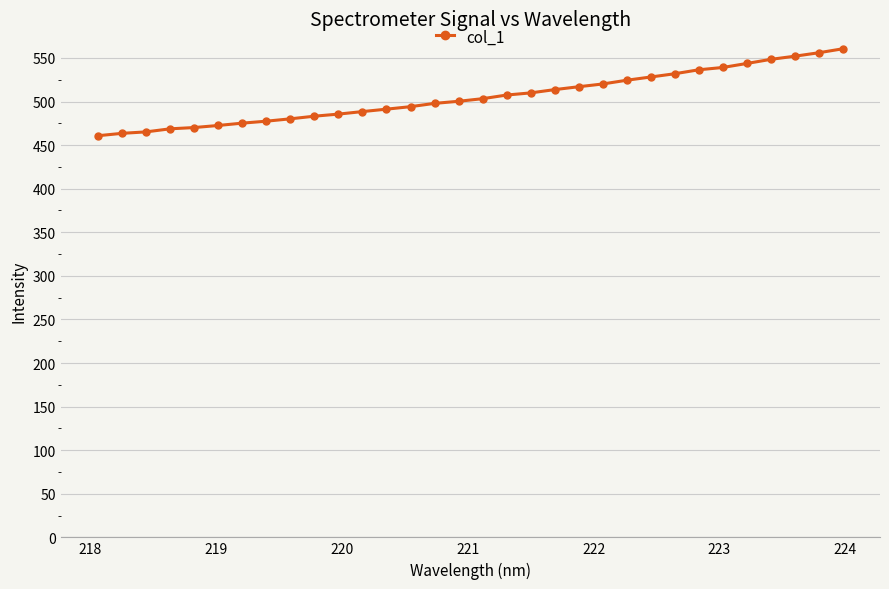

How many lines are shown in the chart?

1